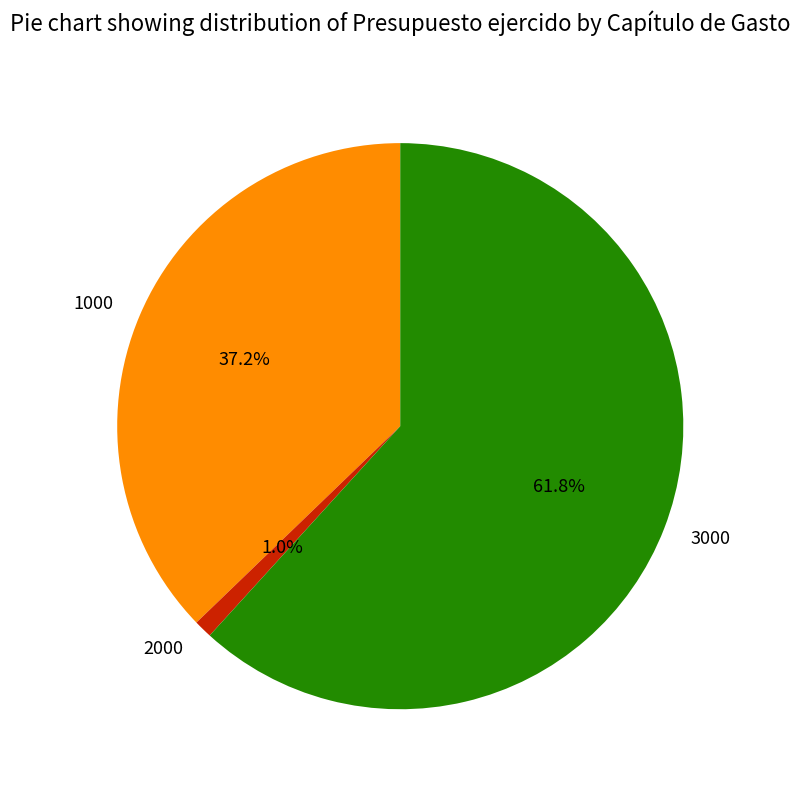

Count the number of slices in the pie.

3